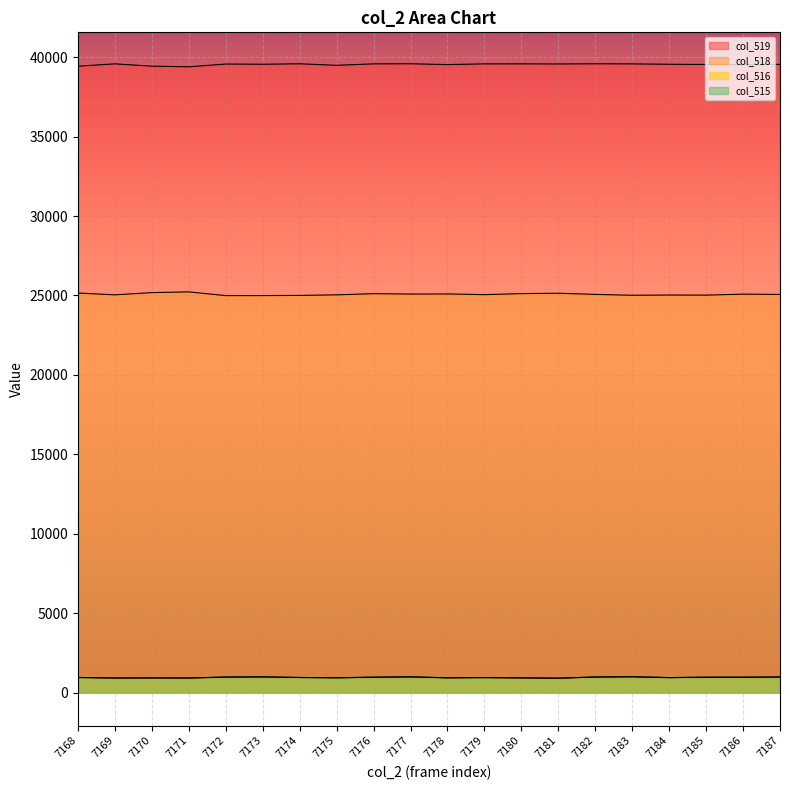

At which label does col_519 first exceed 39568?

7169